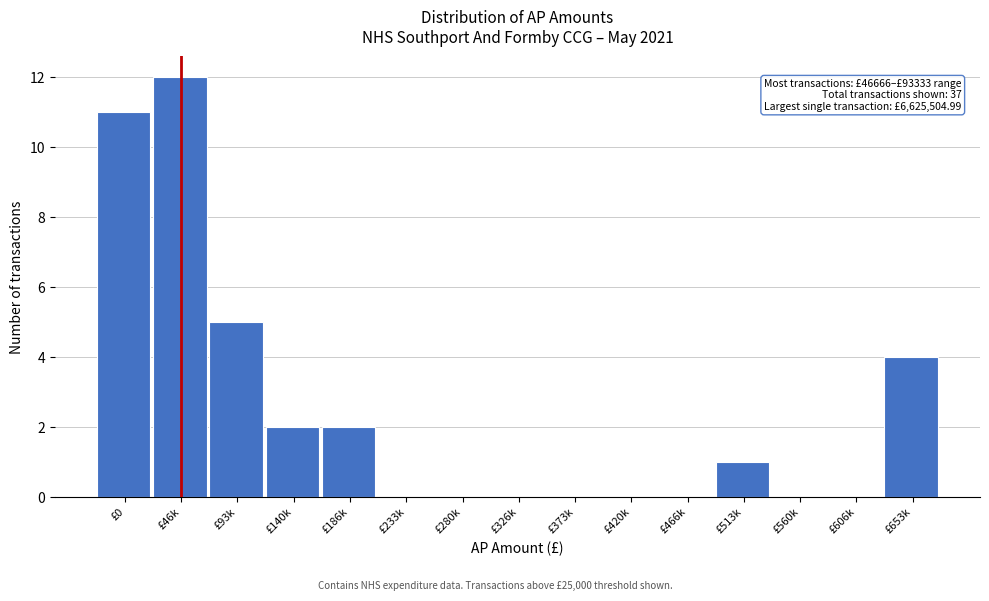

Reading left to right, extract all data points from this chart.

£0=11	£46k=12	£93k=5	£140k=2	£186k=2	£233k=0	£280k=0	£326k=0	£373k=0	£420k=0	£466k=0	£513k=1	£560k=0	£606k=0	£653k=4